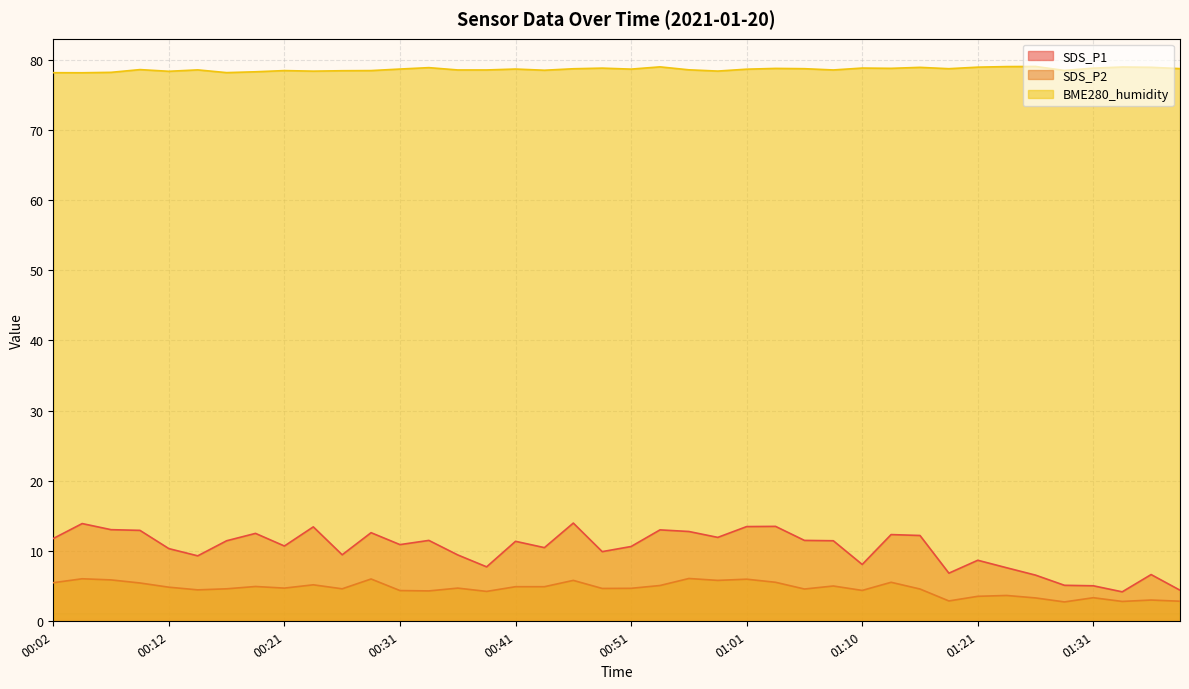

What value does the SDS_P2 series have at 01:24?

3.6